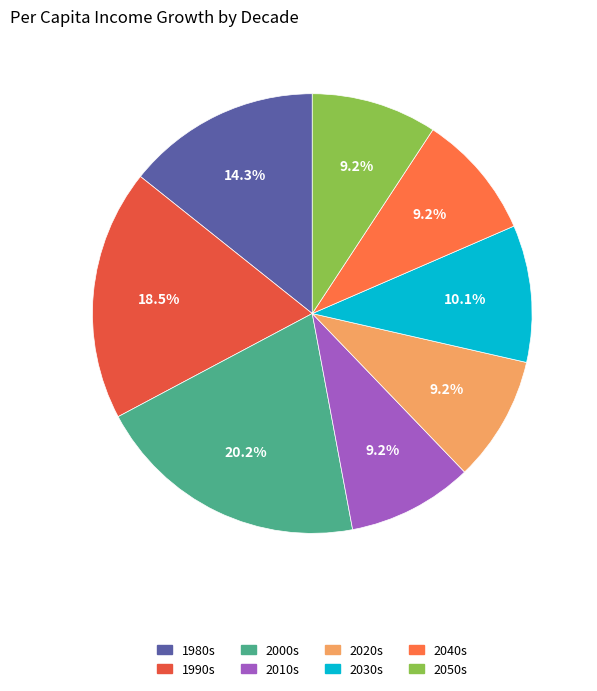

Which category has the smallest portion of the pie?

2010s